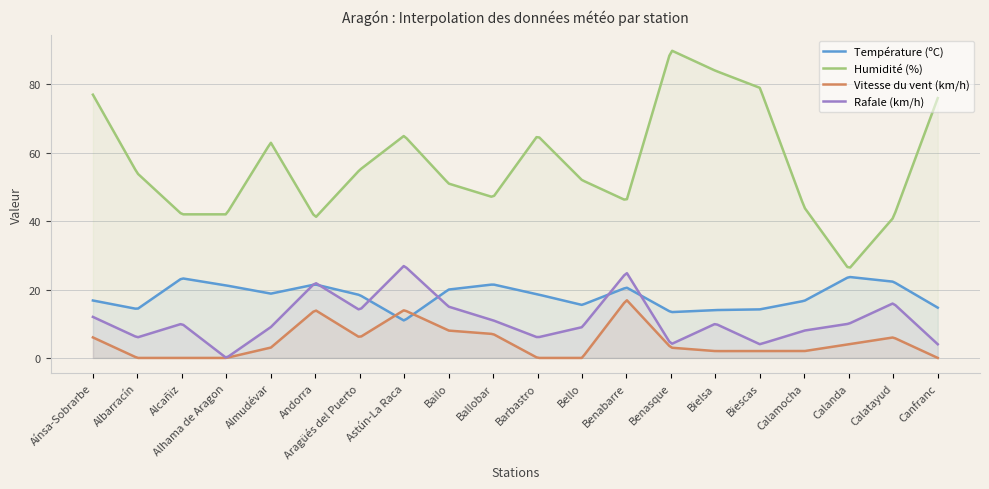

What is the sum of all Rafale (km/h) values?

3375.7